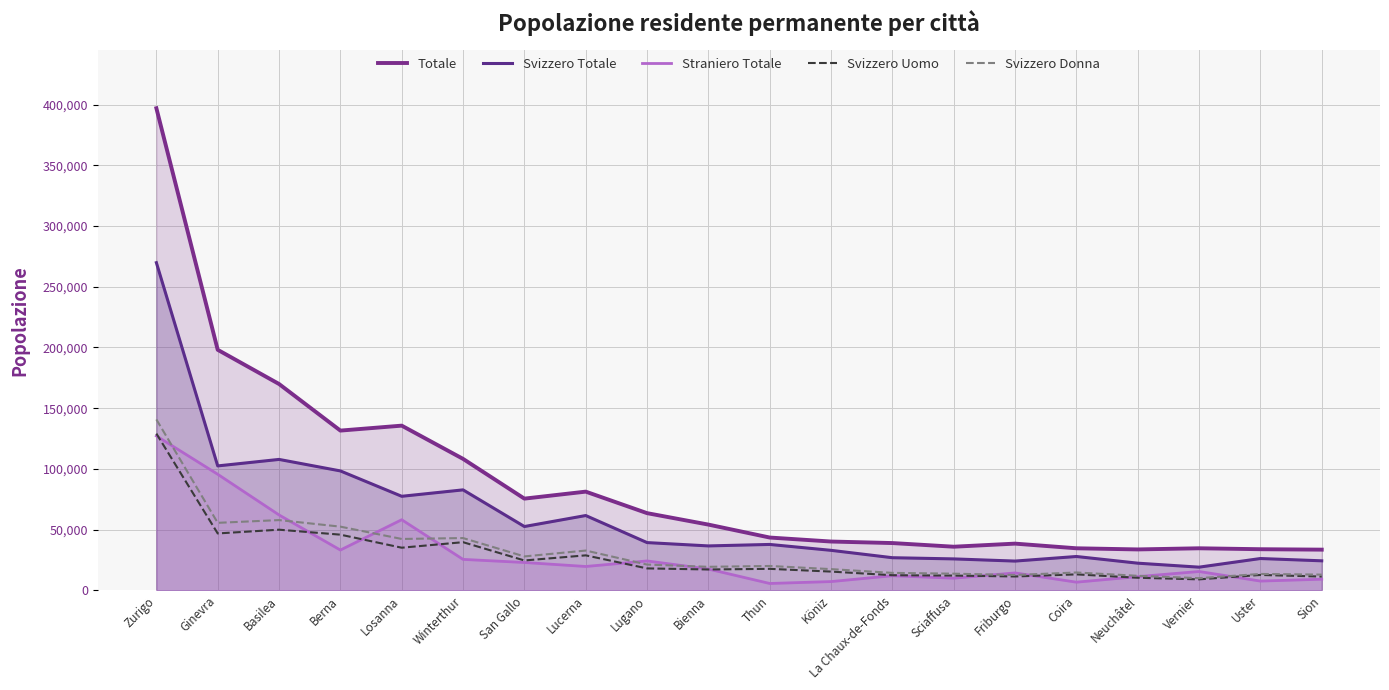

In Svizzero Uomo, how many points are higher than both neighbors (excluding endpoints)?

6